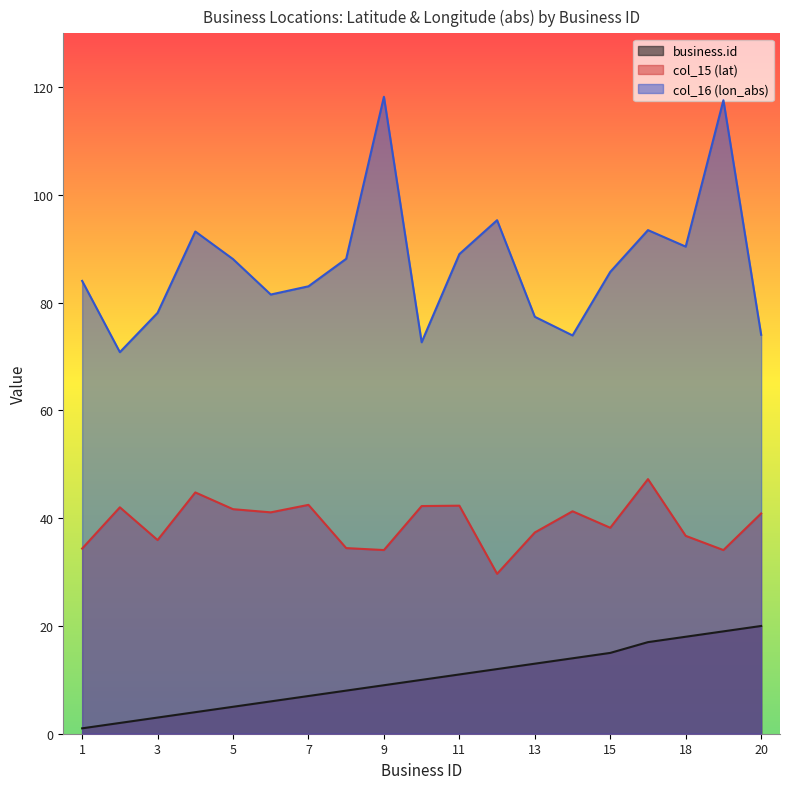

How many lines are shown in the chart?

3